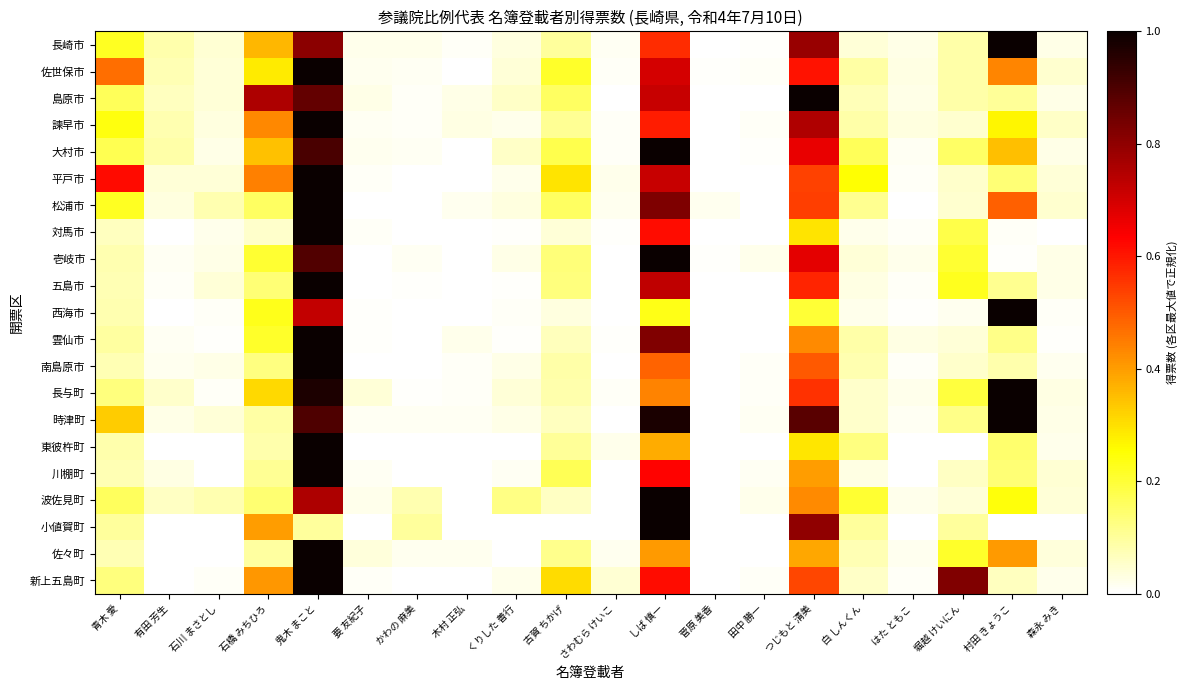

What is the greatest value displayed?

1.0